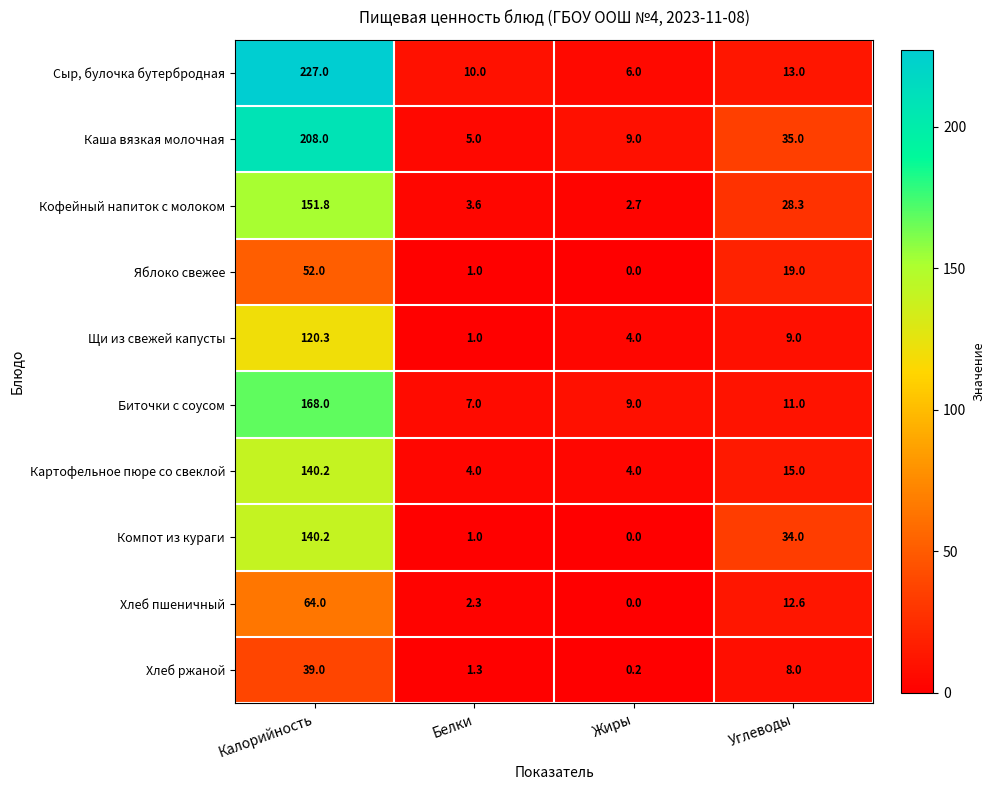

What is the sum of all Хлеб пшеничный values?

78.9